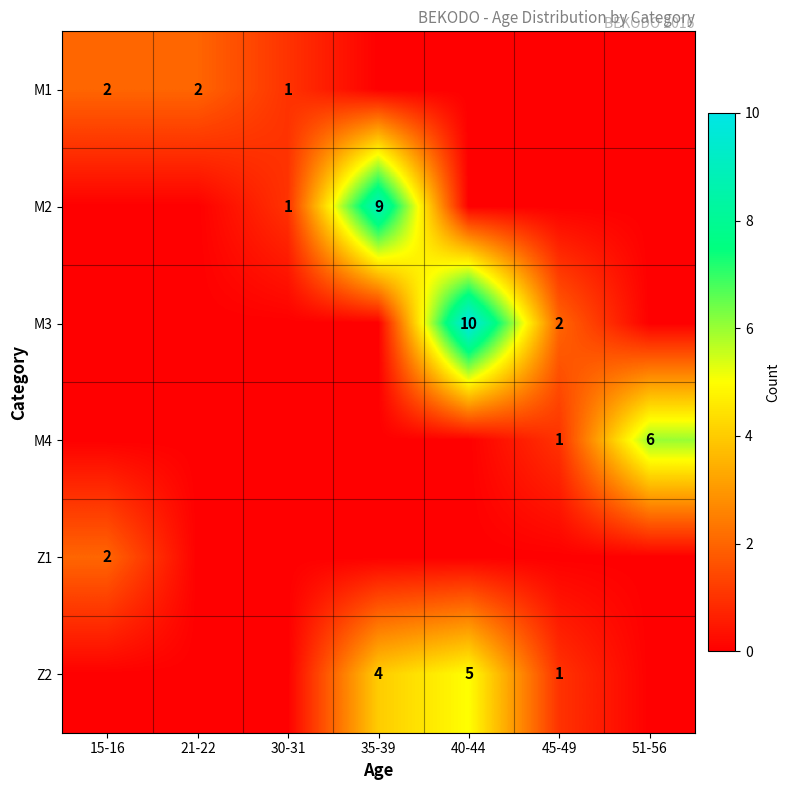

What is the total value across all series at 45-49?

4